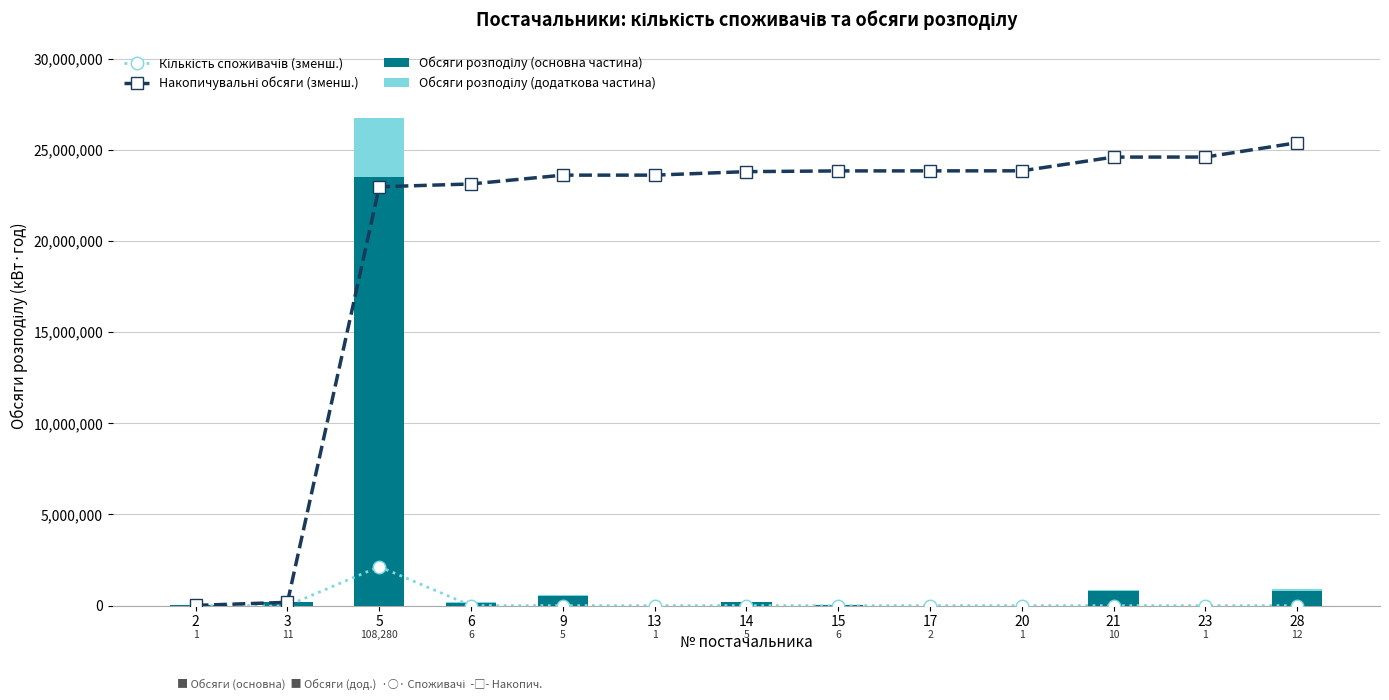

At which category is the sum across all series the highest?

5